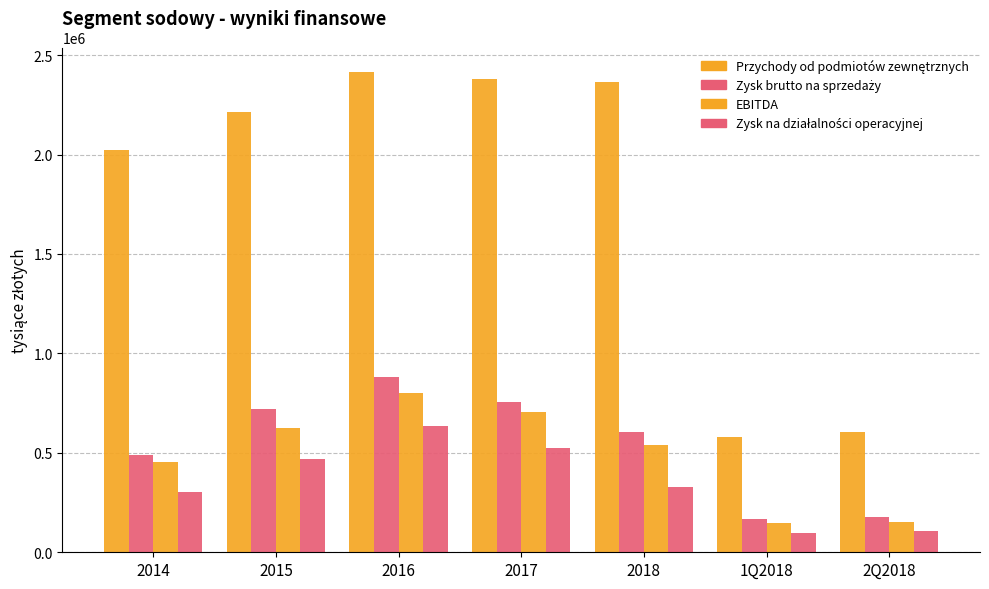

How many groups of bars are there?

7